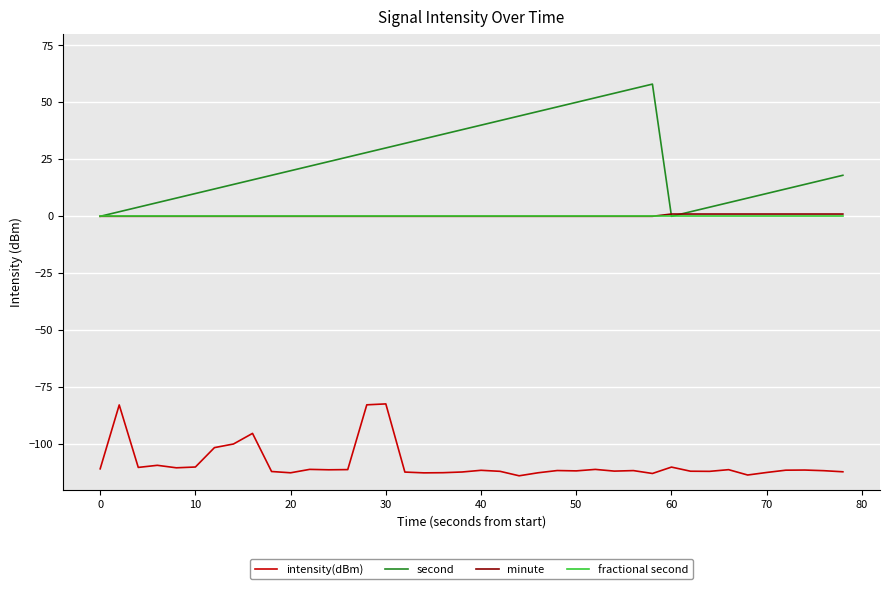

What is the greatest value displayed?

58.0